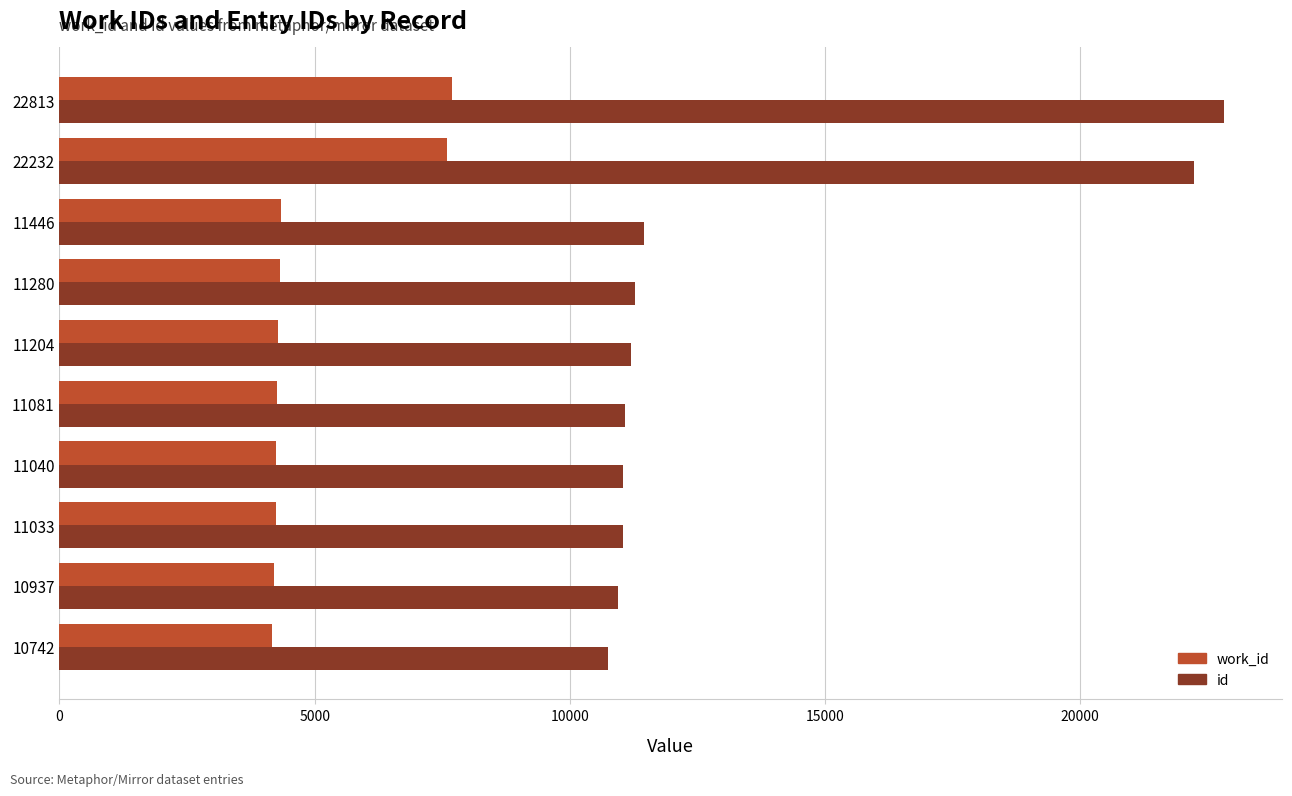

True or false: id has a value of 38685 at 22232.

False